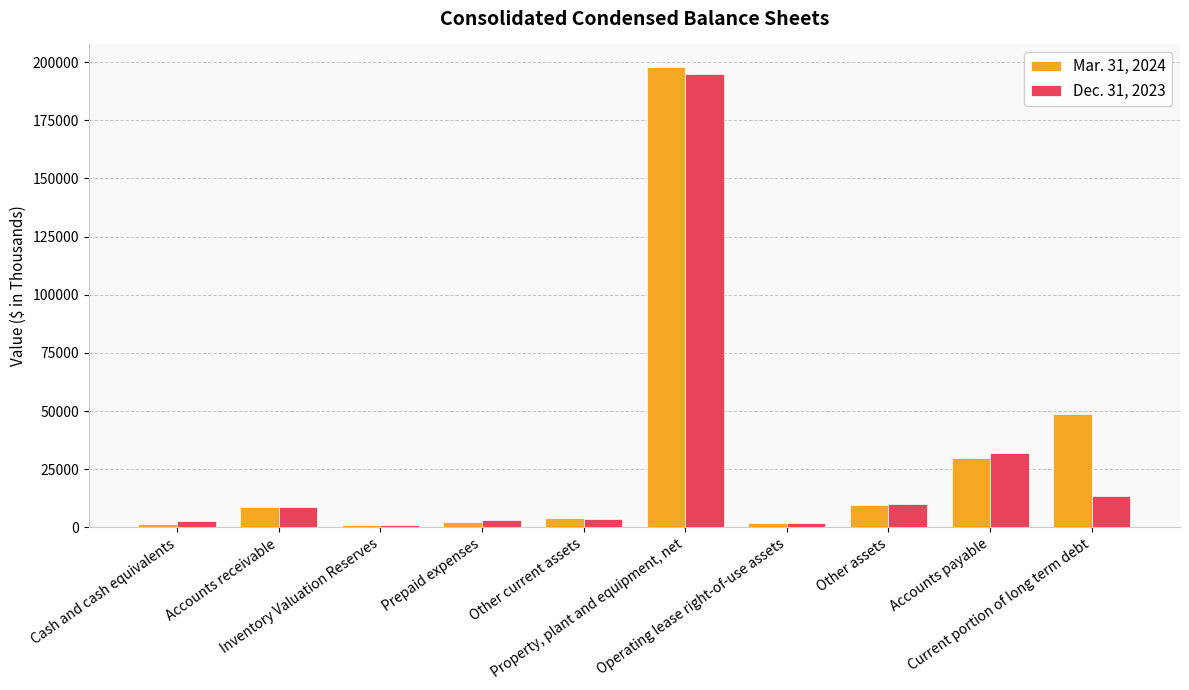

What is the difference between the Mar. 31, 2024 values at Other assets and Property, plant and equipment, net?

188138